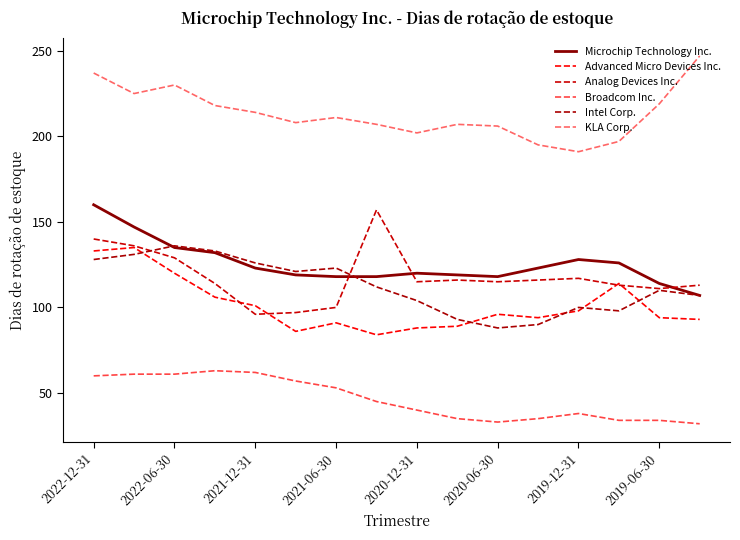

How many interior local valleys does the Broadcom Inc. series have?

1